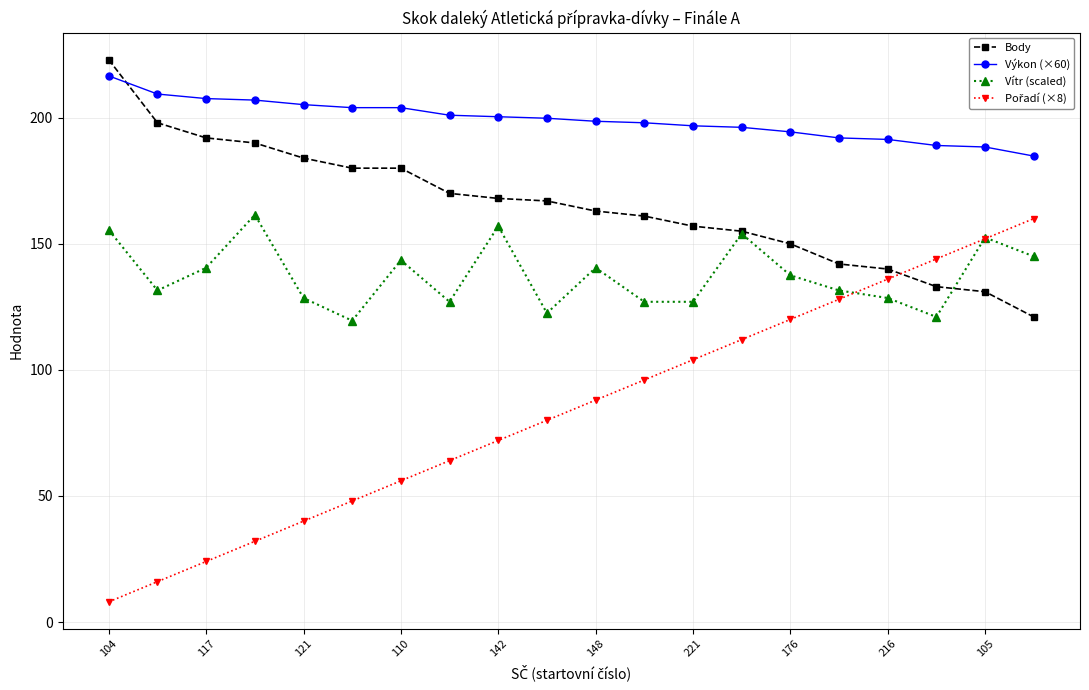

After their last crossing, which series has the higher values: Výkon (×60) or Body?

Výkon (×60)